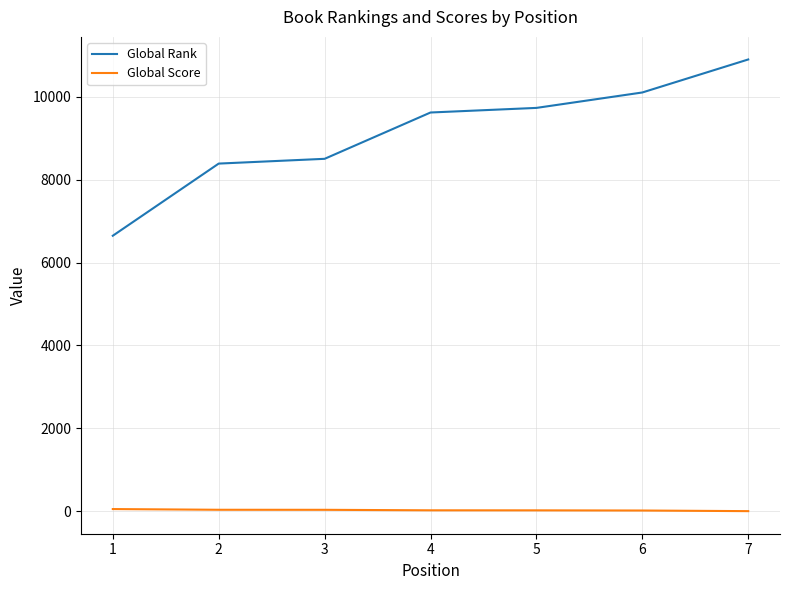

Which series has the largest total across all categories?

Global Rank